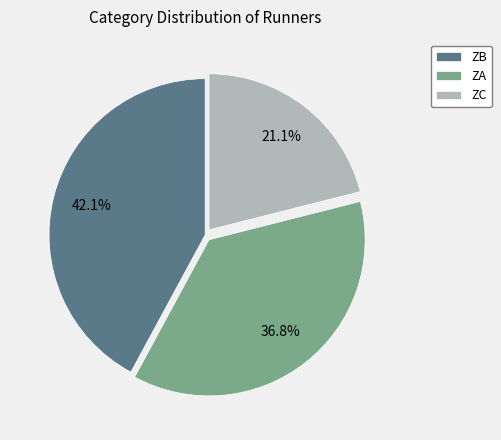

Is there any slice that represents more than half of the pie?

No